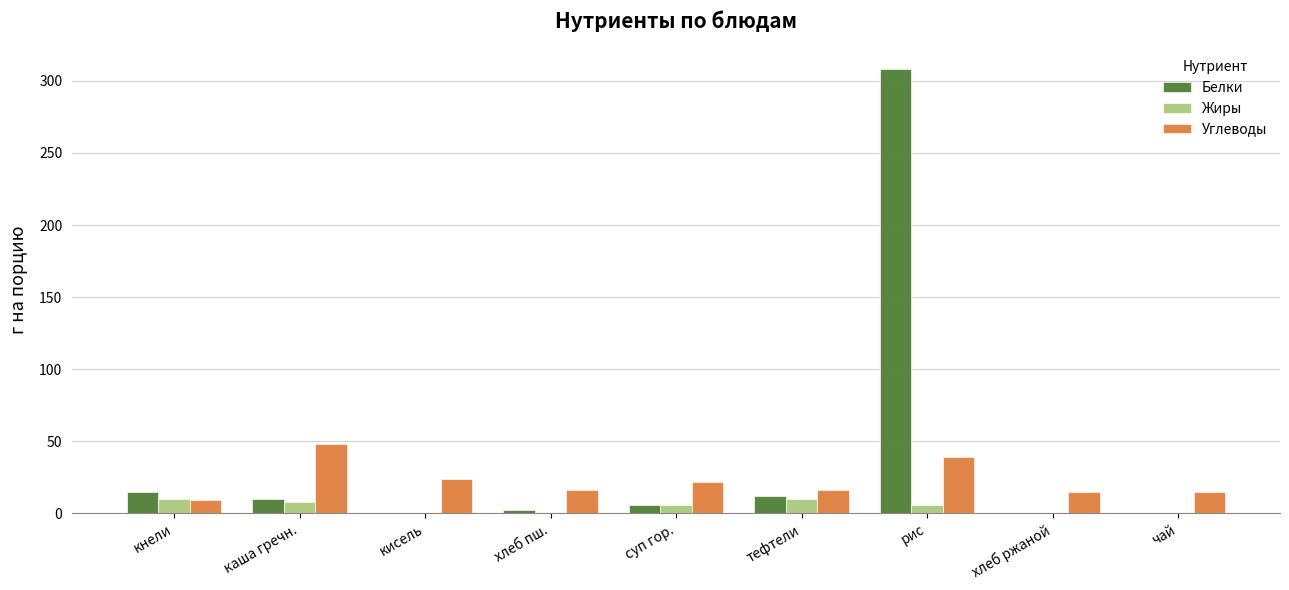

Which series changed the most between кнели and рис?

Белки